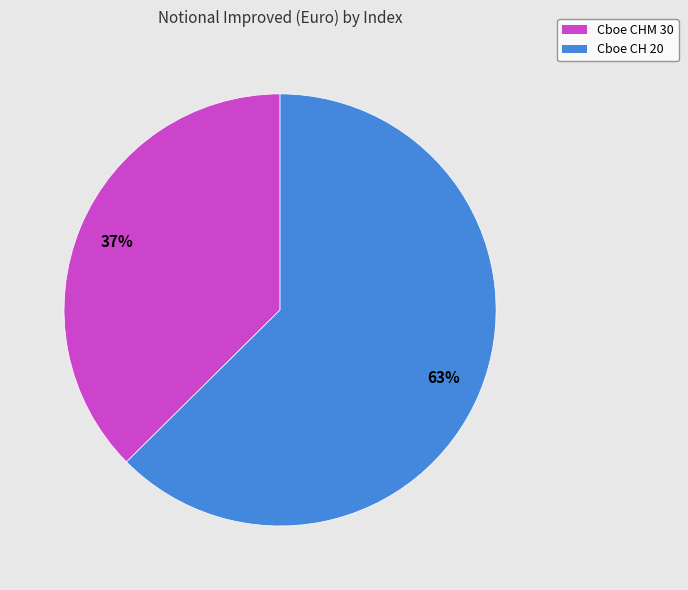

Which slice is the smallest?

Cboe CHM 30